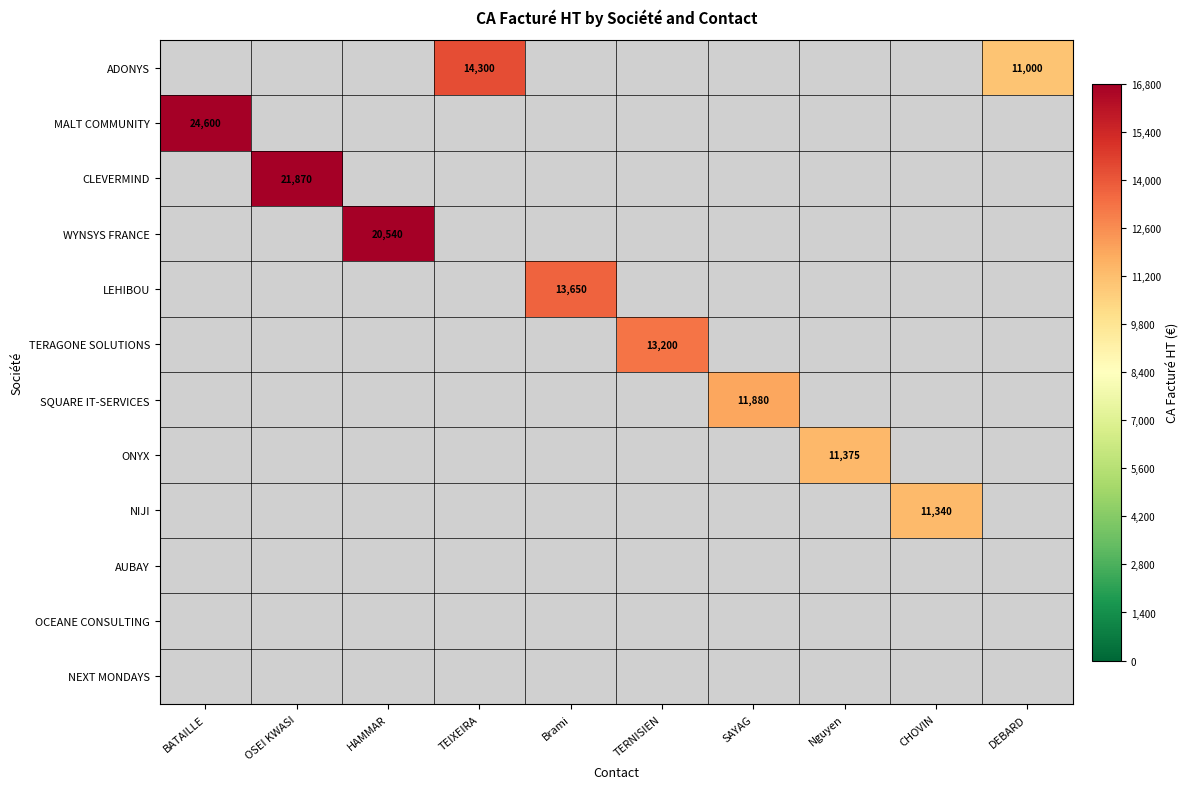

The ADONYS series shows 7527 at TEIXEIRA. True or false?

False